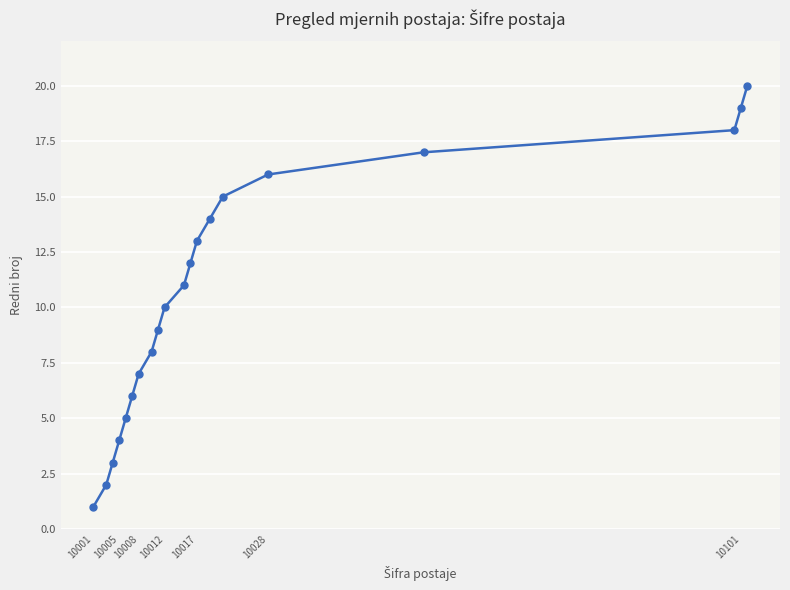

What is the greatest value displayed?

20